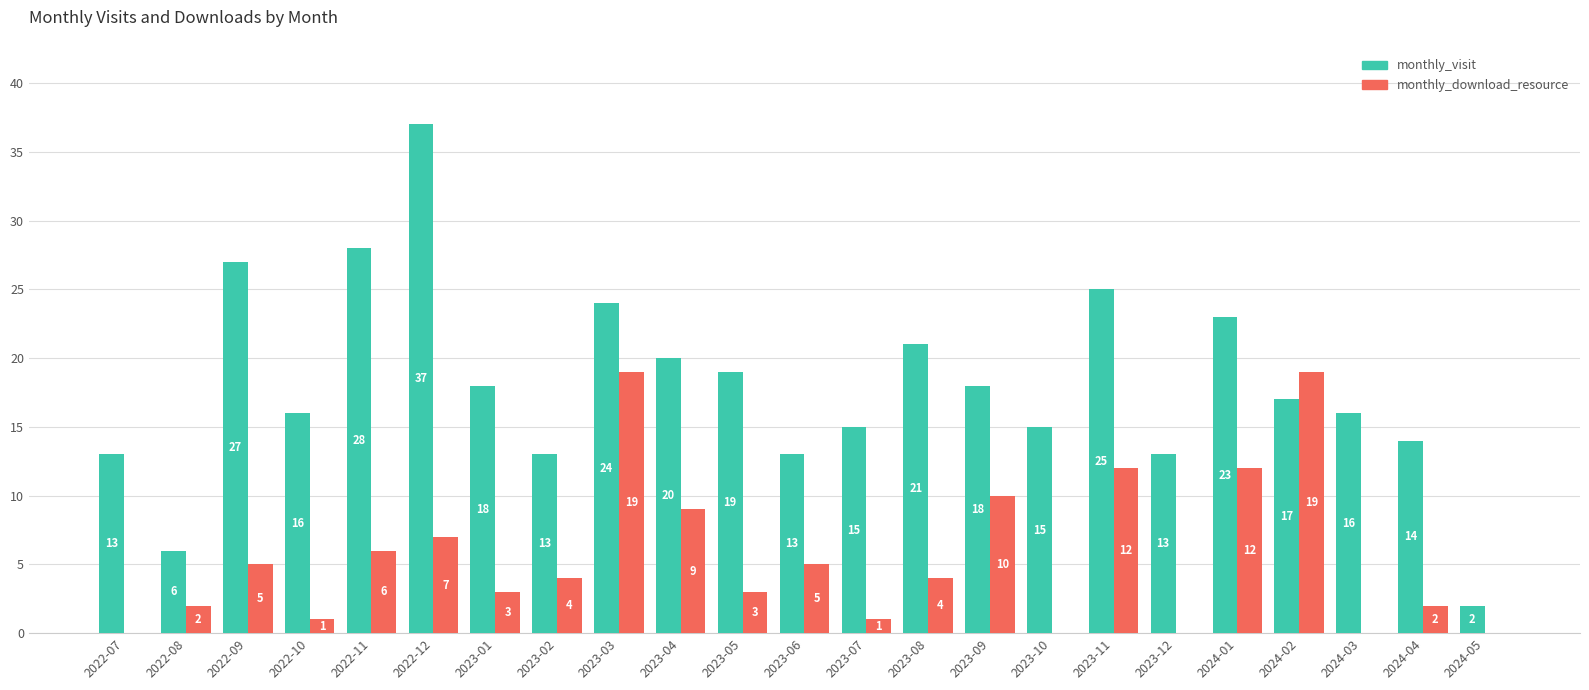

What is the greatest value displayed?

37